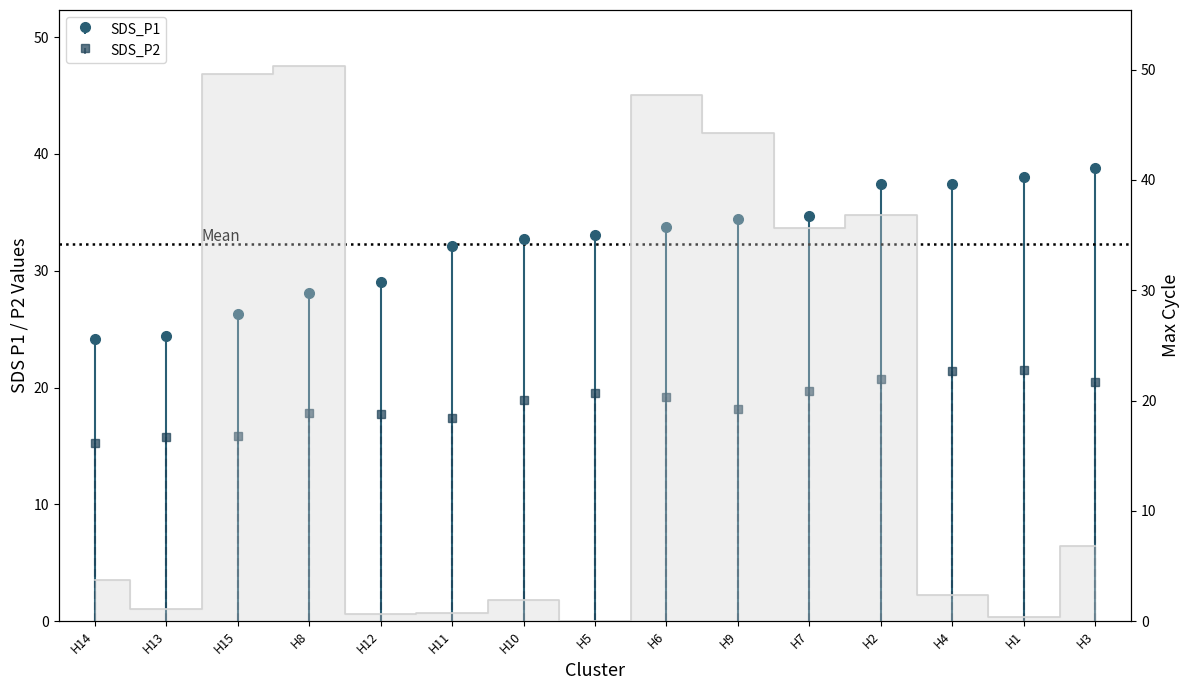

At which label is the value closest to 25?

H7